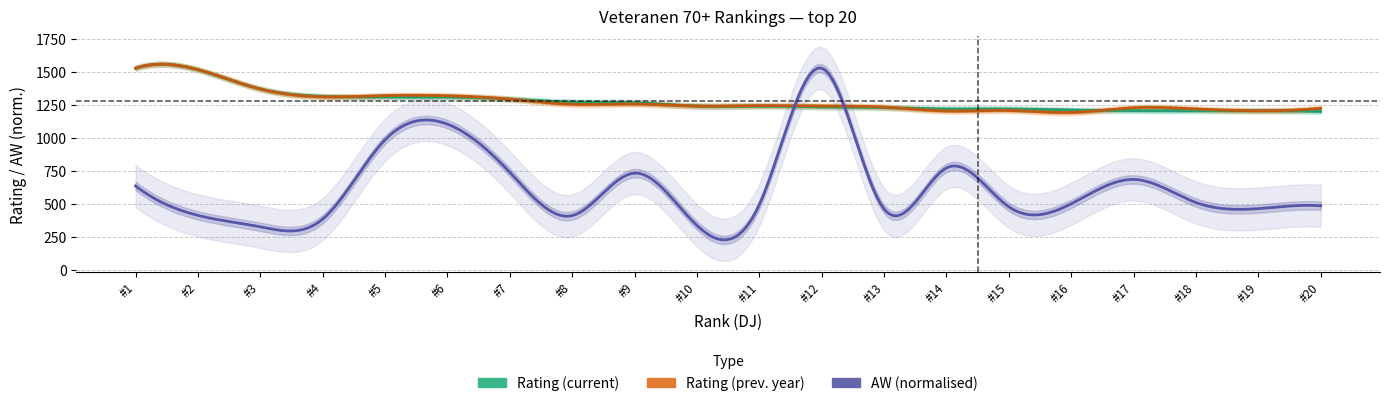

At 8, list the series in order from smallest to largest.

AW, vj, Rating